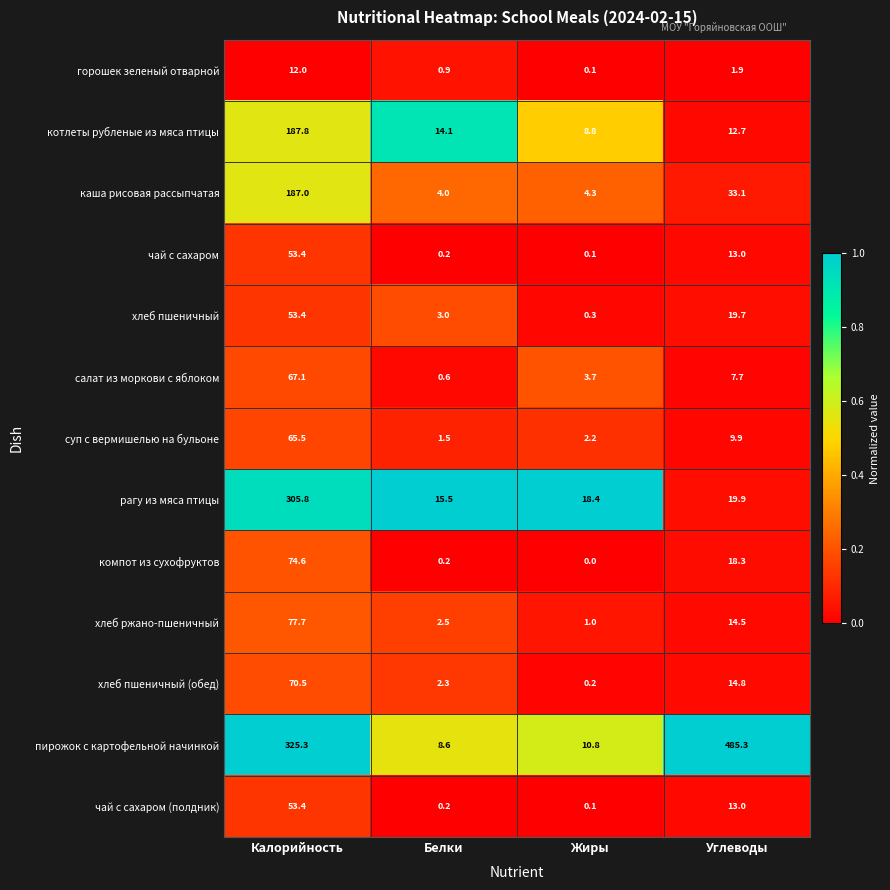

What is the greatest value displayed?

485.3